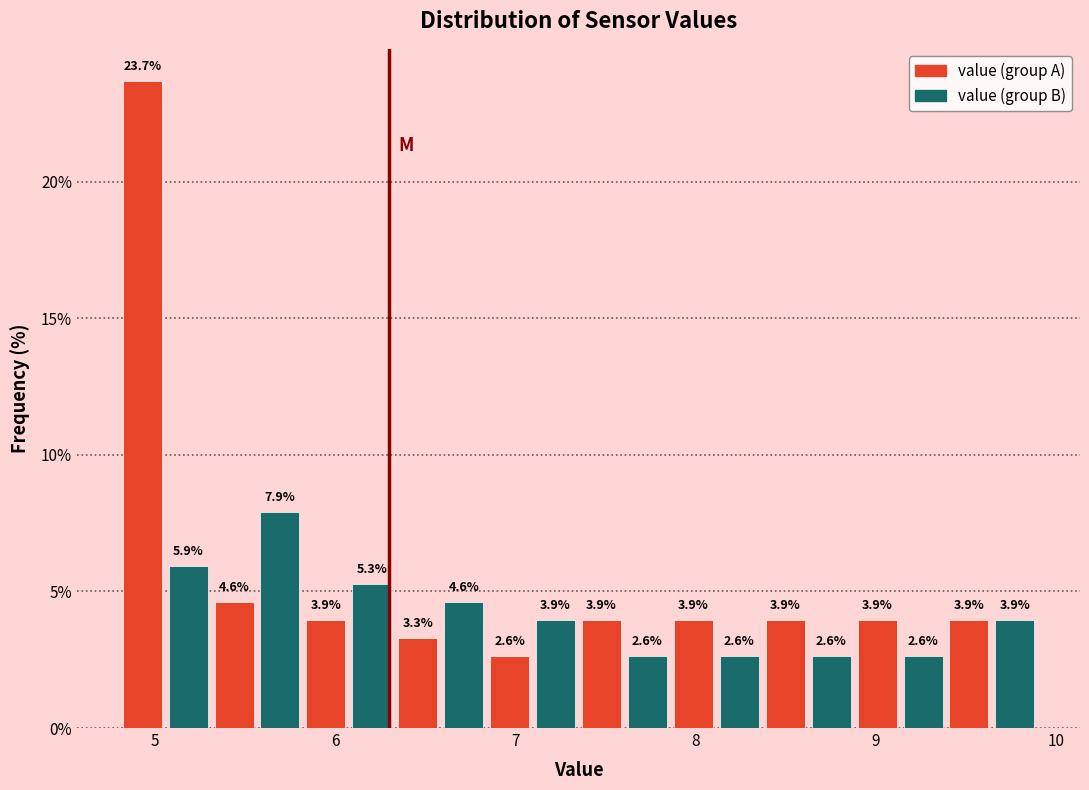

Around what value on the x-axis is the tallest bar? Give the approximate position of its centre, as read against the axis.

4.9